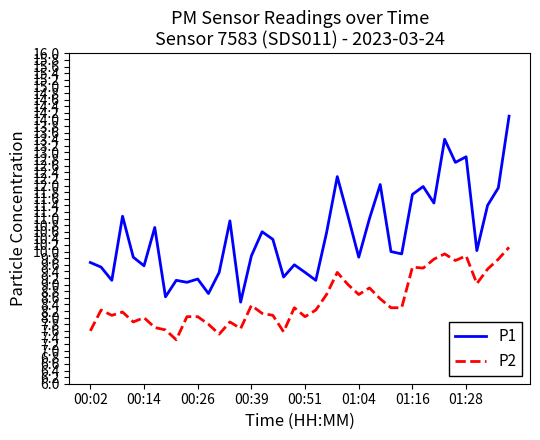

Which series has the largest total across all categories?

P1